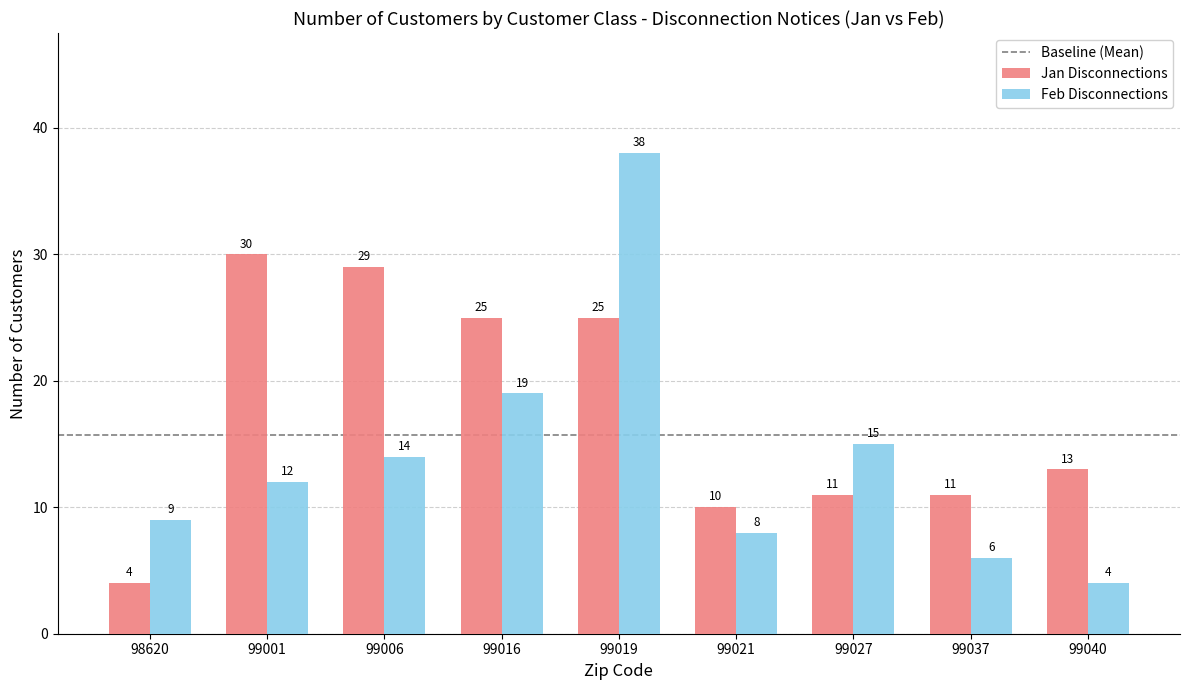

How many distinct data groups are displayed?

2